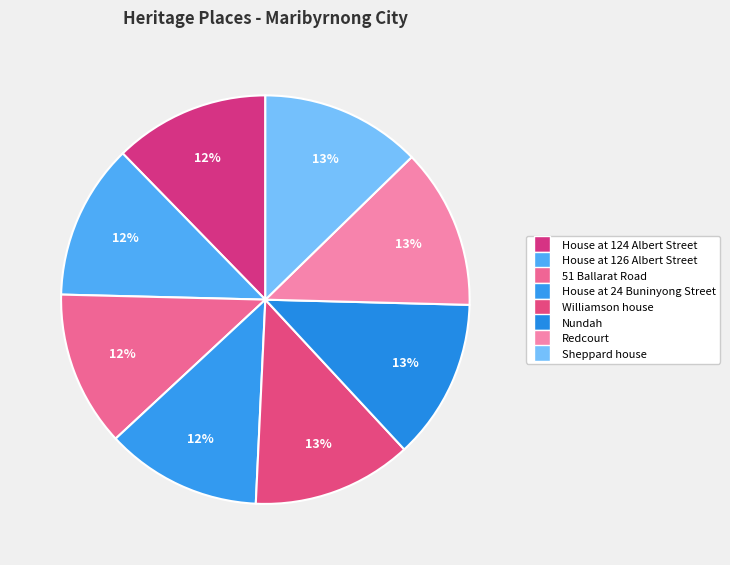

Count the number of slices in the pie.

8